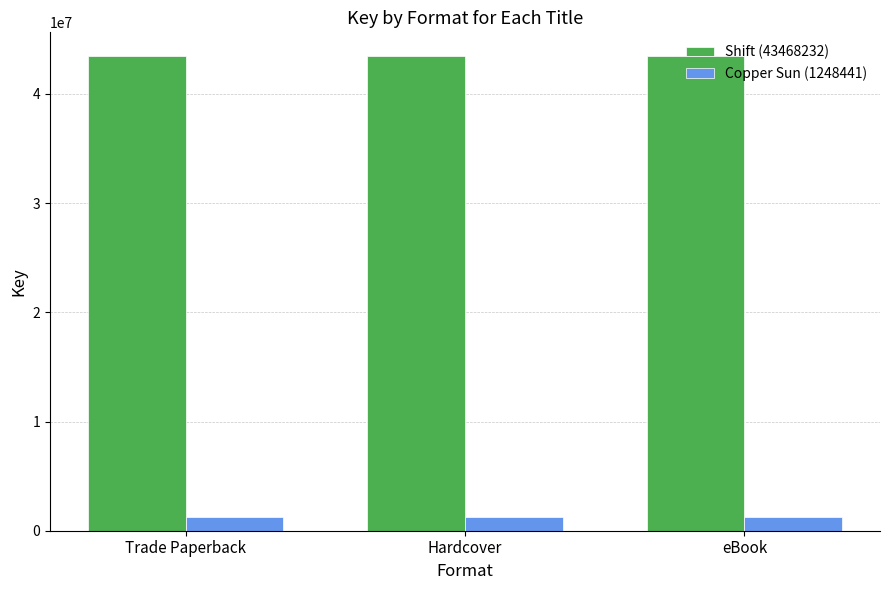

What is the difference between the highest and lowest values at eBook?

42219791